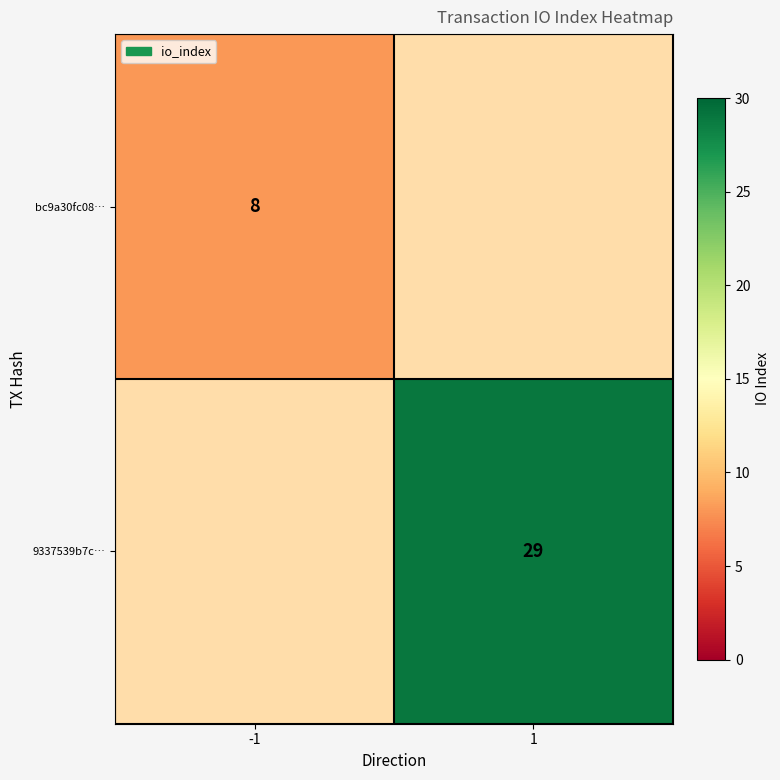

True or false: bc9a30fc08… has a value of 8 at -1.

True